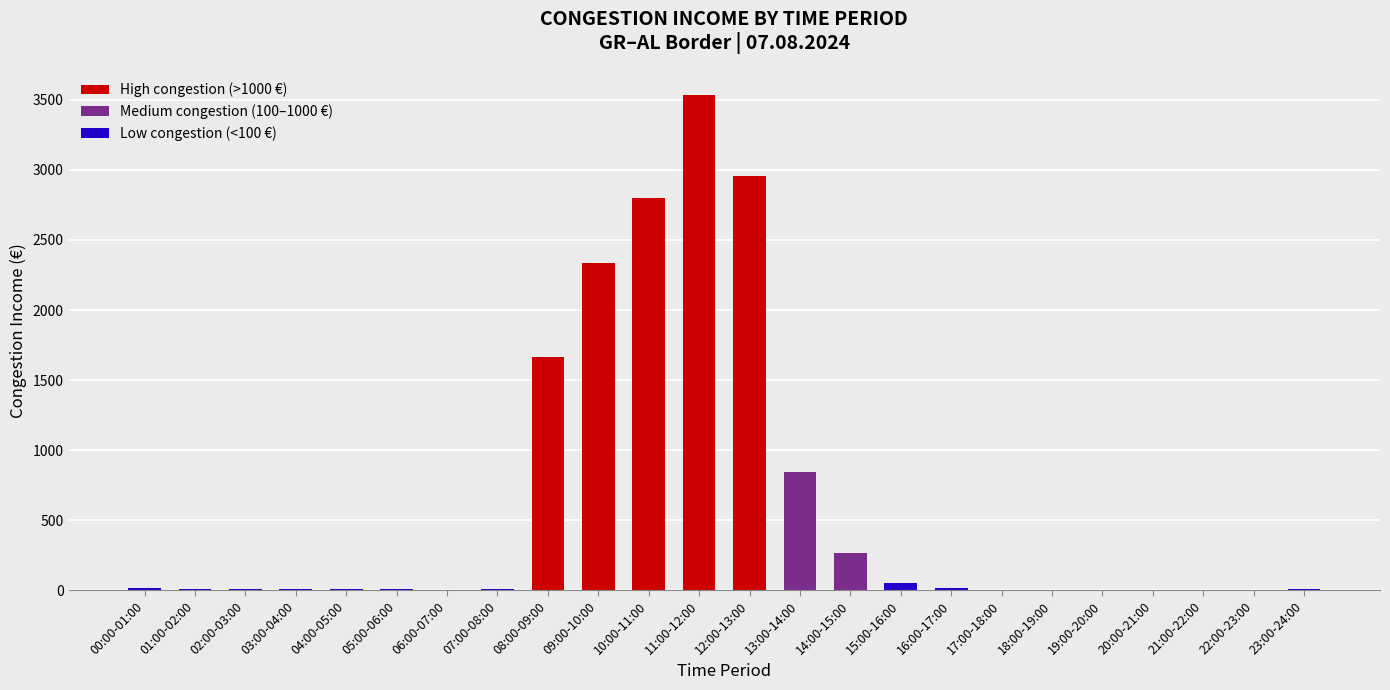

What is the sum of all values?

14577.2